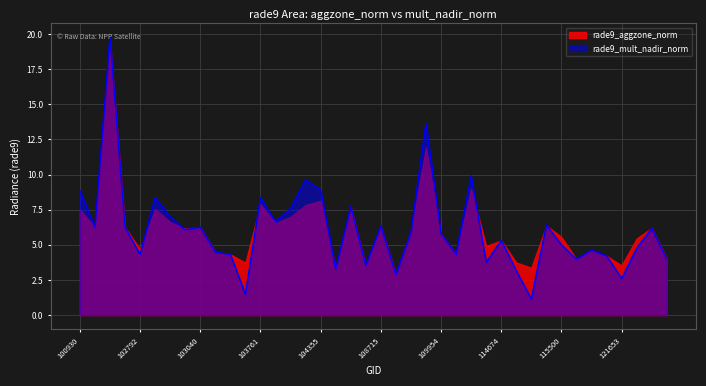

What is the difference between the second highest and second lowest values?

12.2